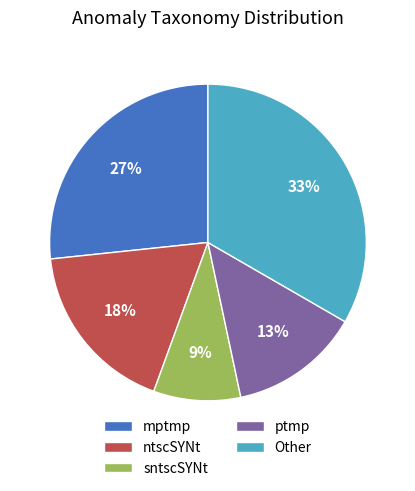

Is mptmp the majority of the pie?

No